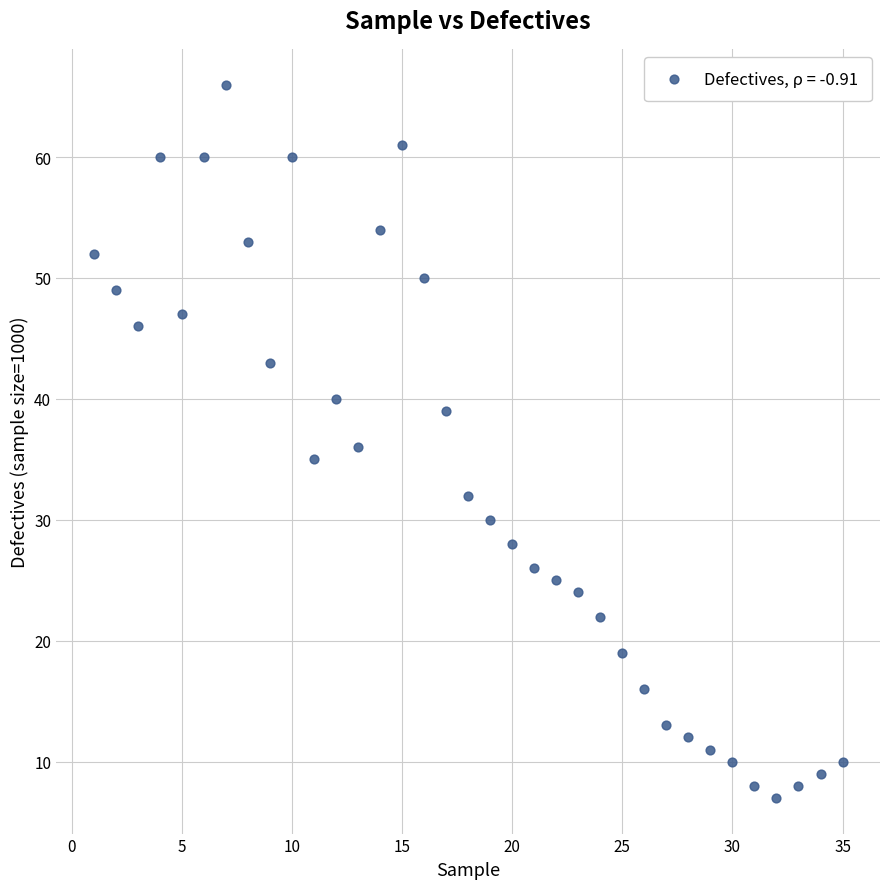

What is the range of Y values (max minus min)?

59